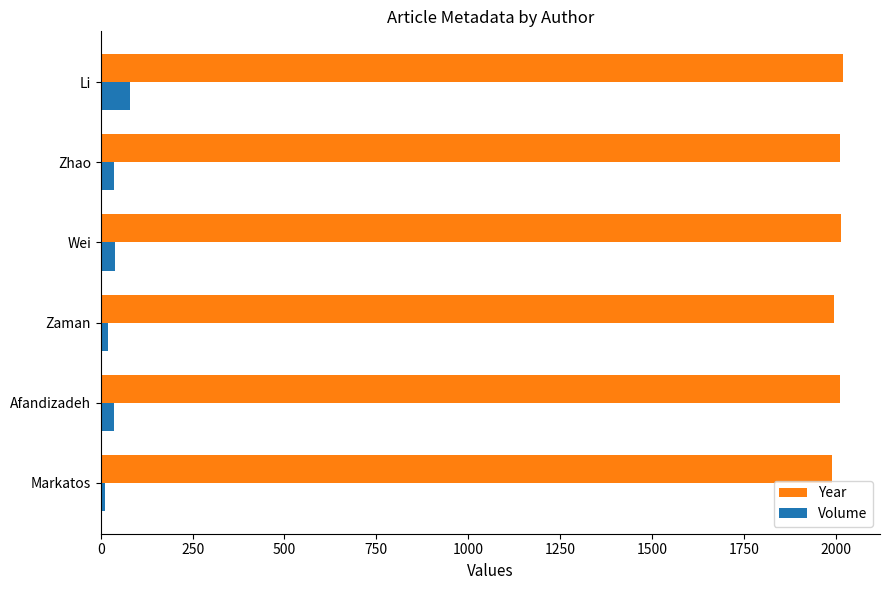

Which series has the largest total across all categories?

Year